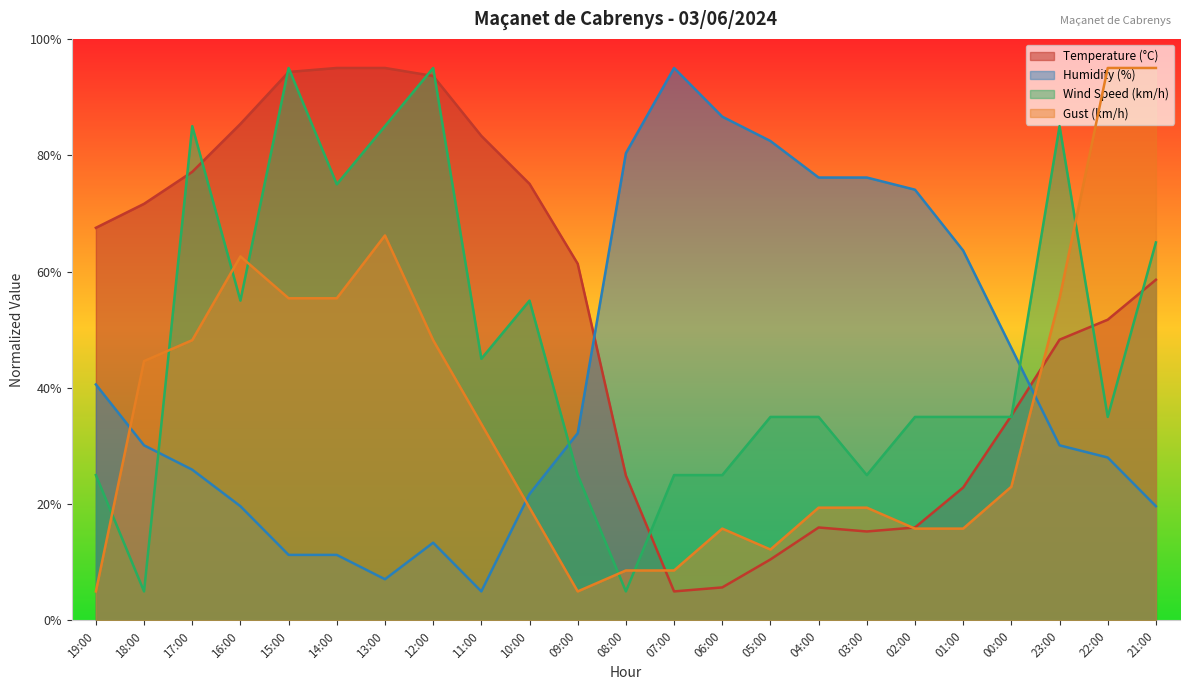

The Wind Speed (km/h) series shows 20.8 at 04:00. True or false?

False